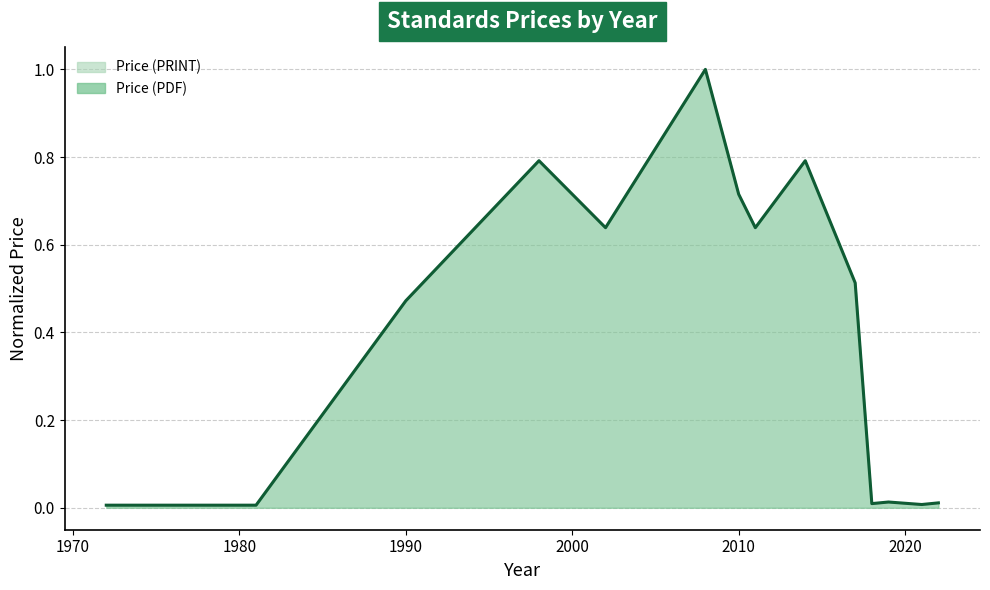

What is the maximum value shown in the chart?

1.0